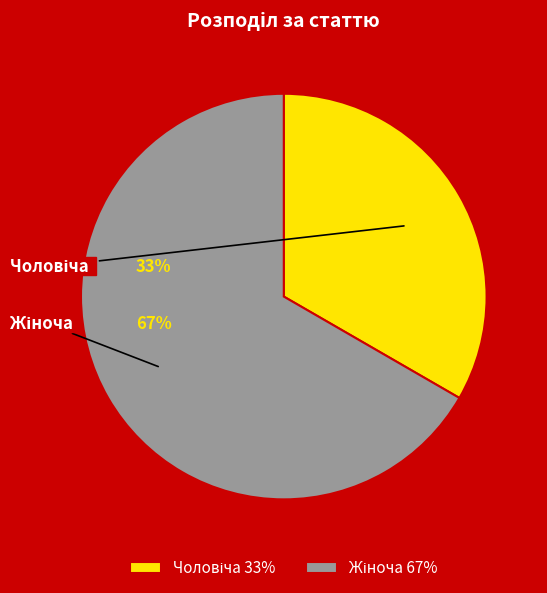

How much of the chart is everything except Чоловіча?

66.7%